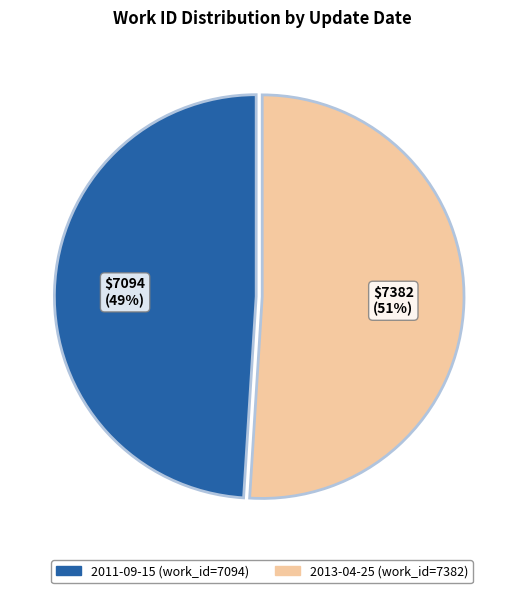

To the nearest percent, what percentage of the pie is 2013-04-25?

51%